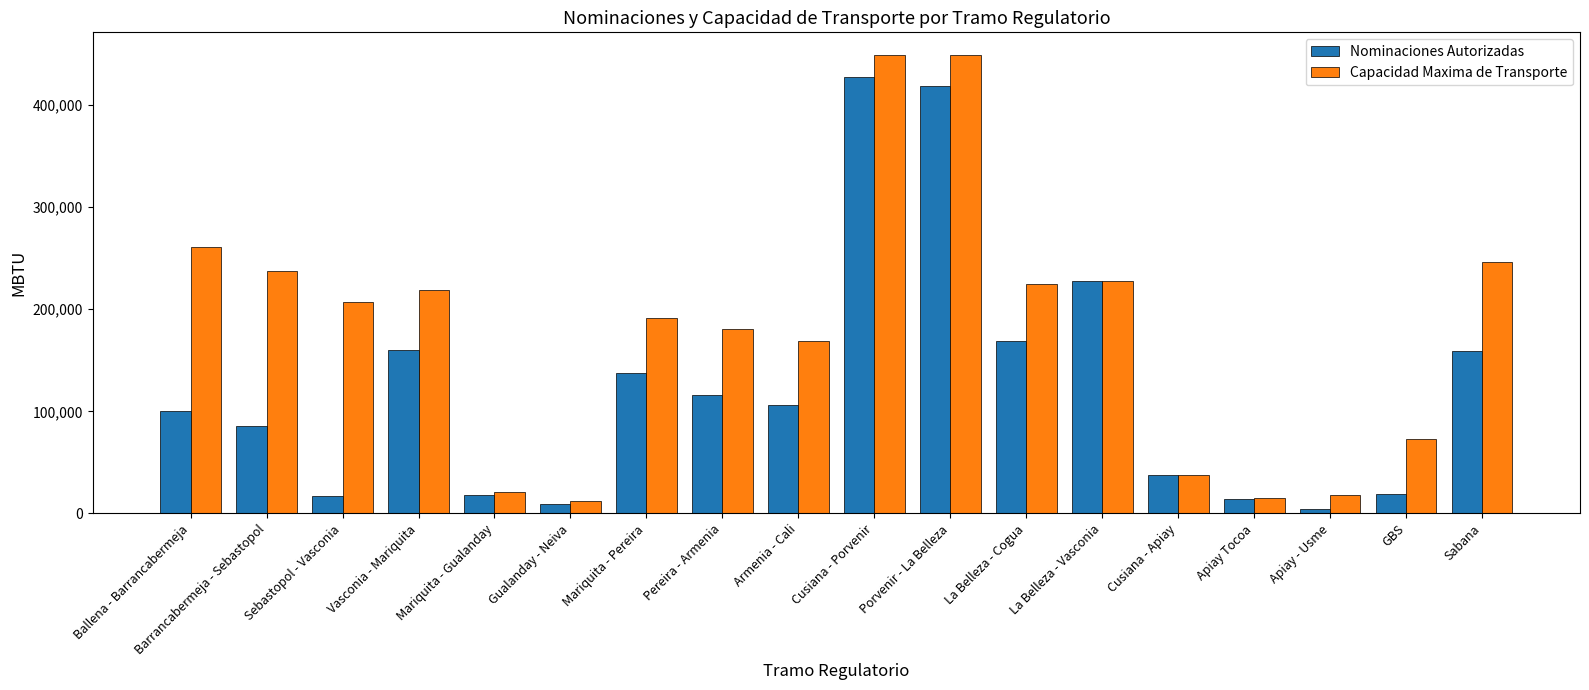

Rank the series by their average value, from lowest to highest.

Nominaciones Autorizadas, Capacidad Maxima de Transporte